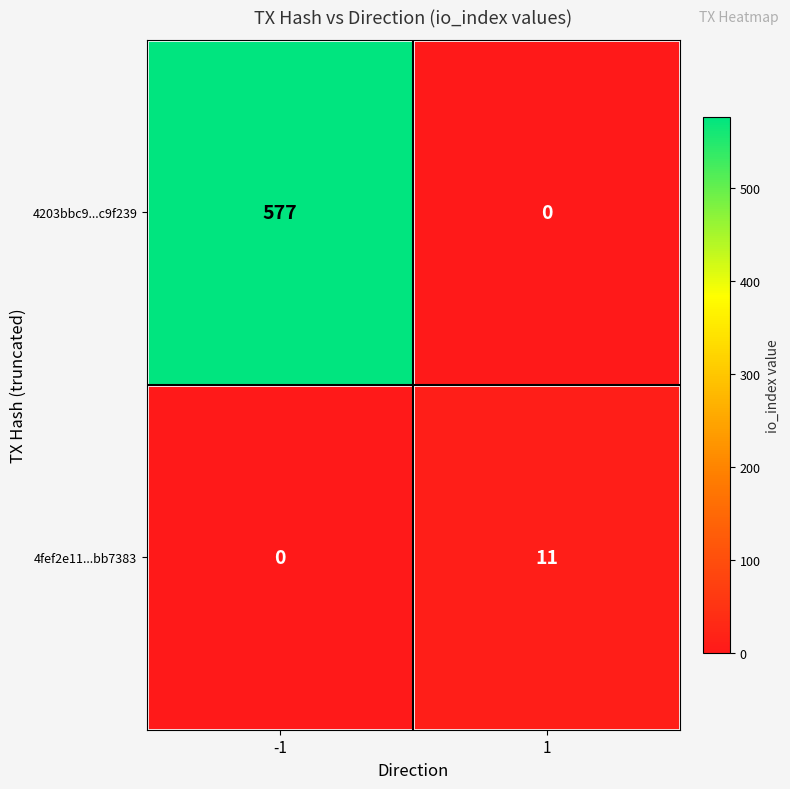

What is the difference between the 4fef2e11...bb7383 values at 1 and -1?

11